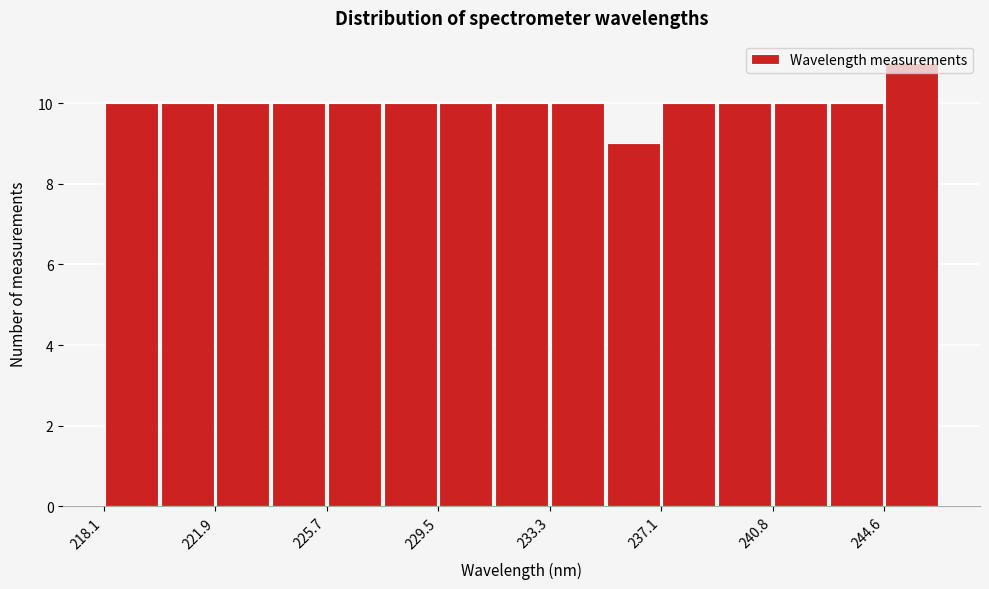

Read against the x-axis, roughly where is the centre of the tallest bar?

245.5